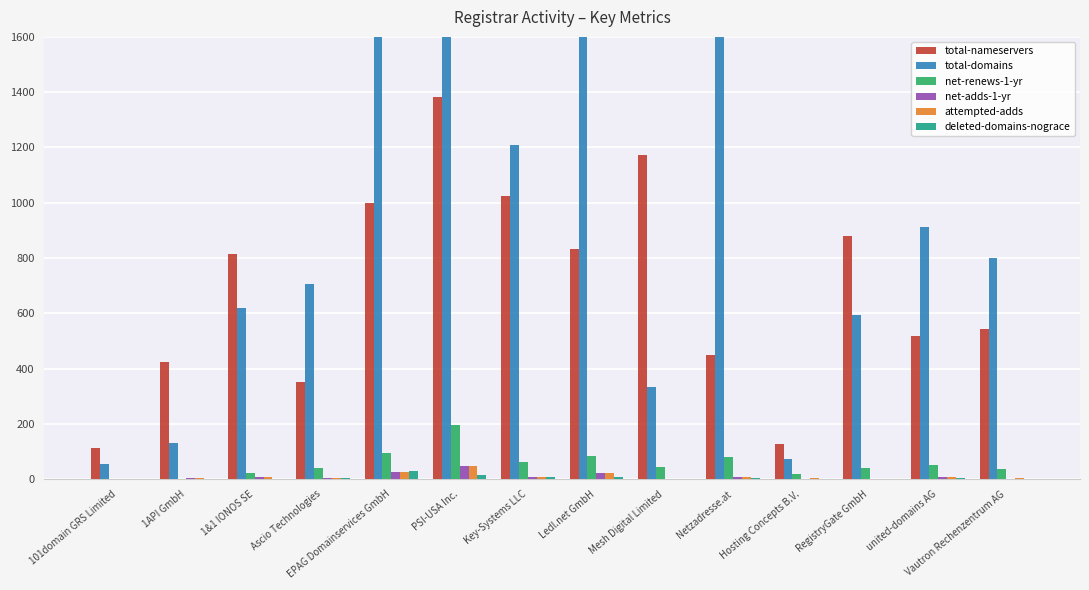

At how many categories does at least one series exceed 2129?

2